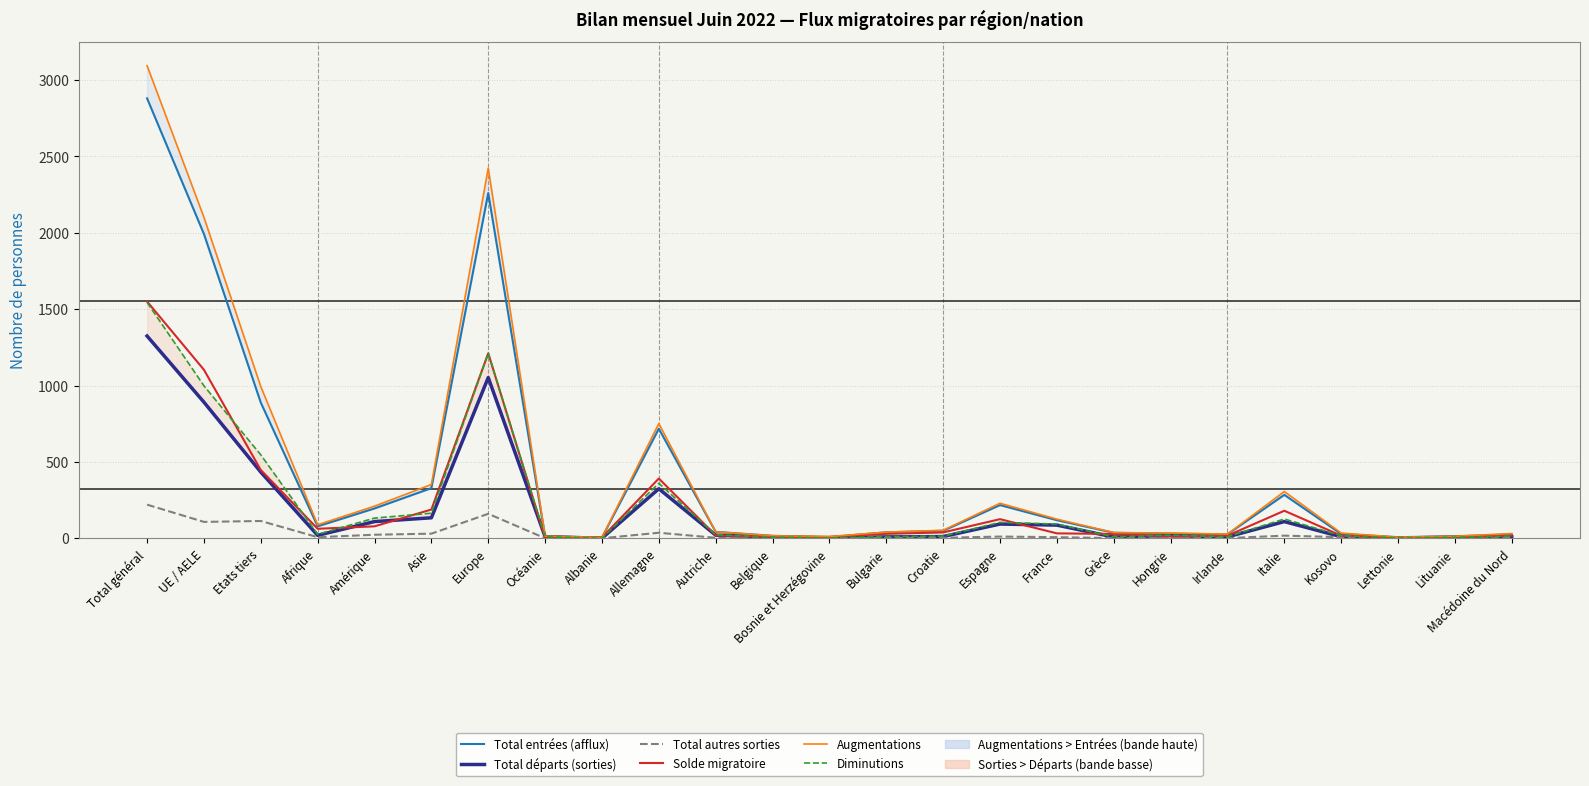

What position from the right is Grèce?

8